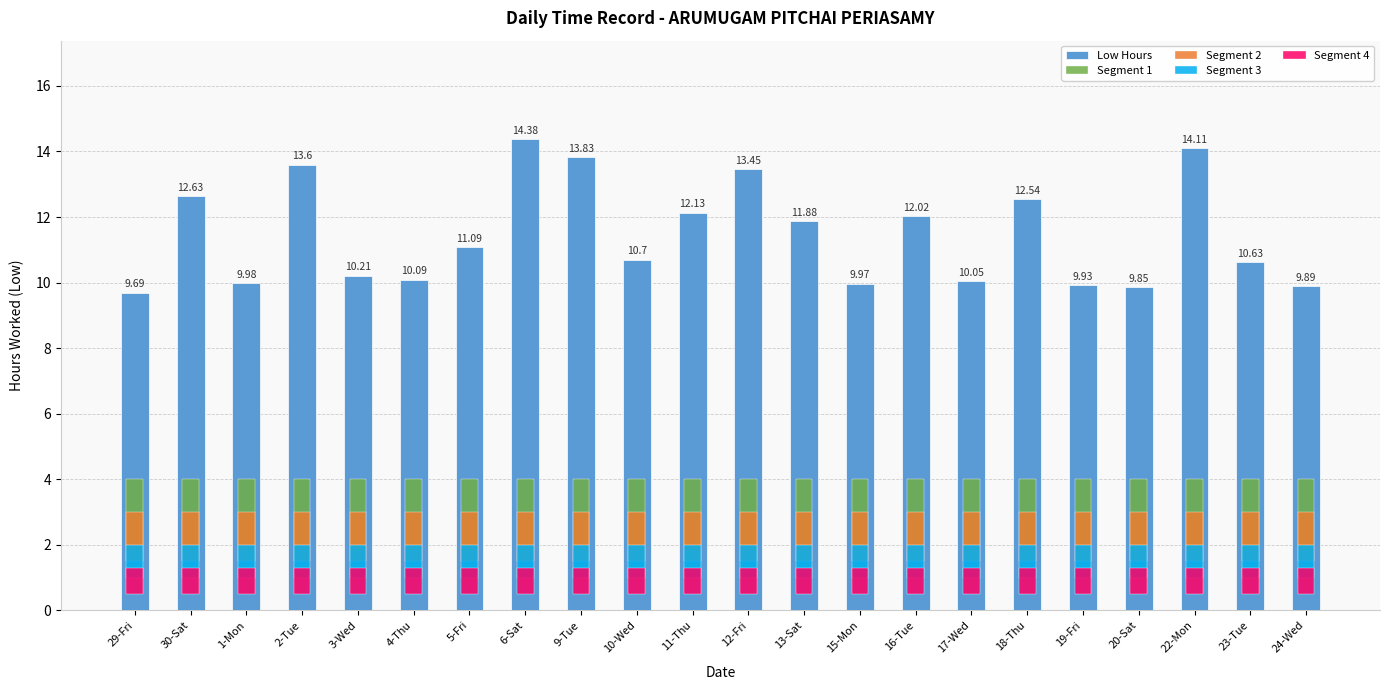

Is the value of Low Hours at 30-Sat greater than the value of Segment 3 at 5-Fri?

Yes